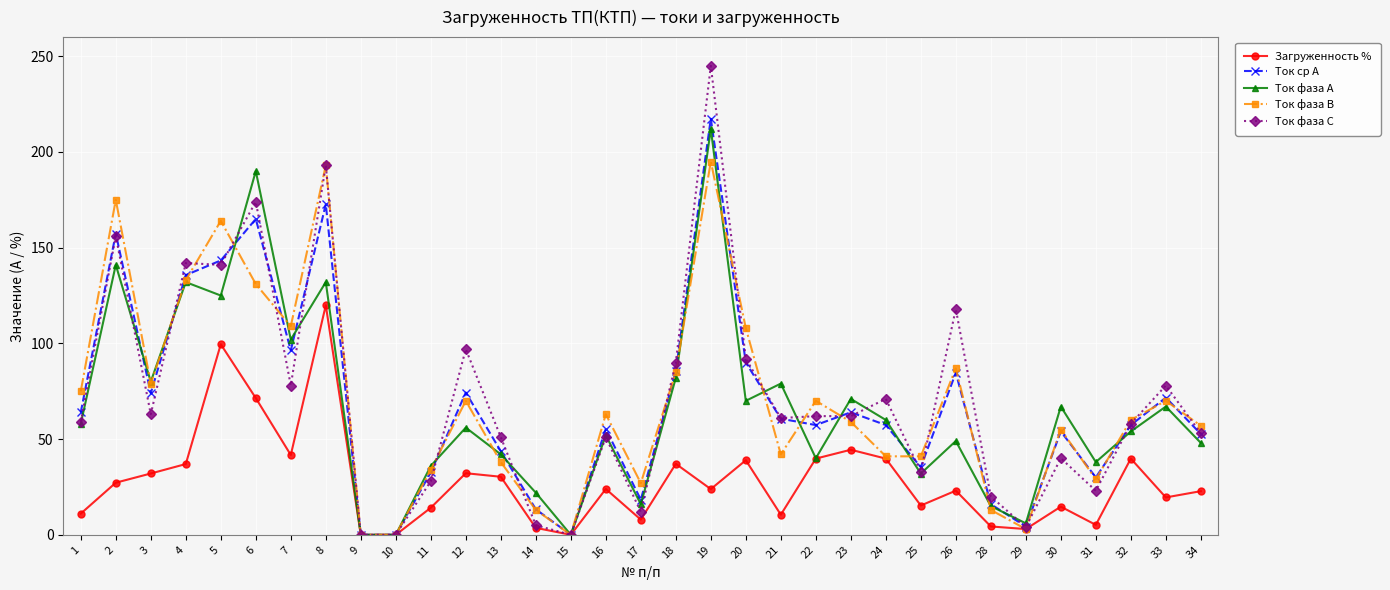

Which series changed the most between 24 and 26?

Ток фаза С